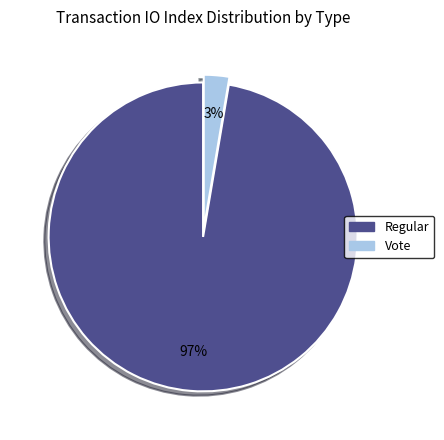

Which has a higher value, Regular or Vote?

Regular